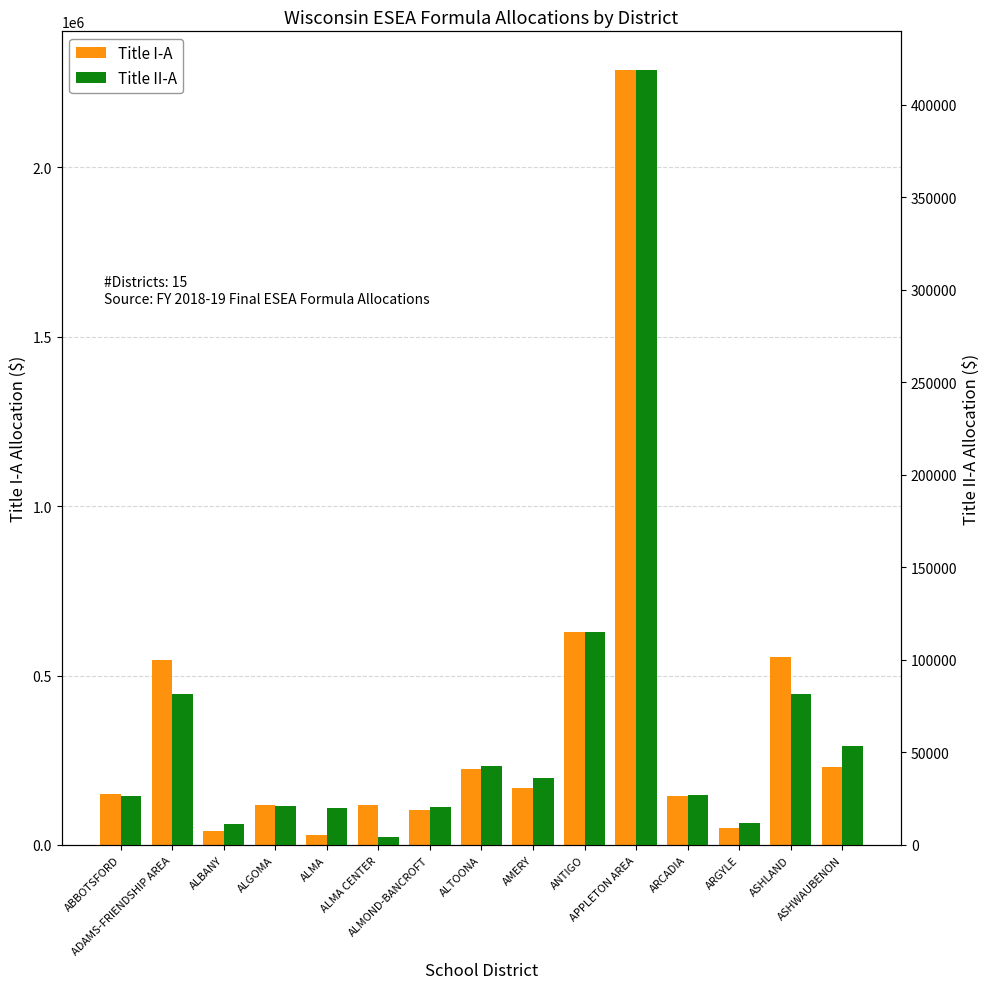

What is the difference between the maximum and minimum values in the Title I-A series?

2256296